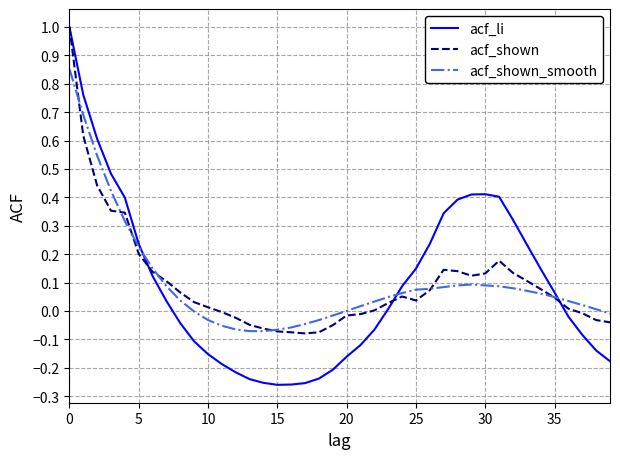

After their last crossing, which series has the higher values: acf_shown_smooth or acf_li?

acf_shown_smooth